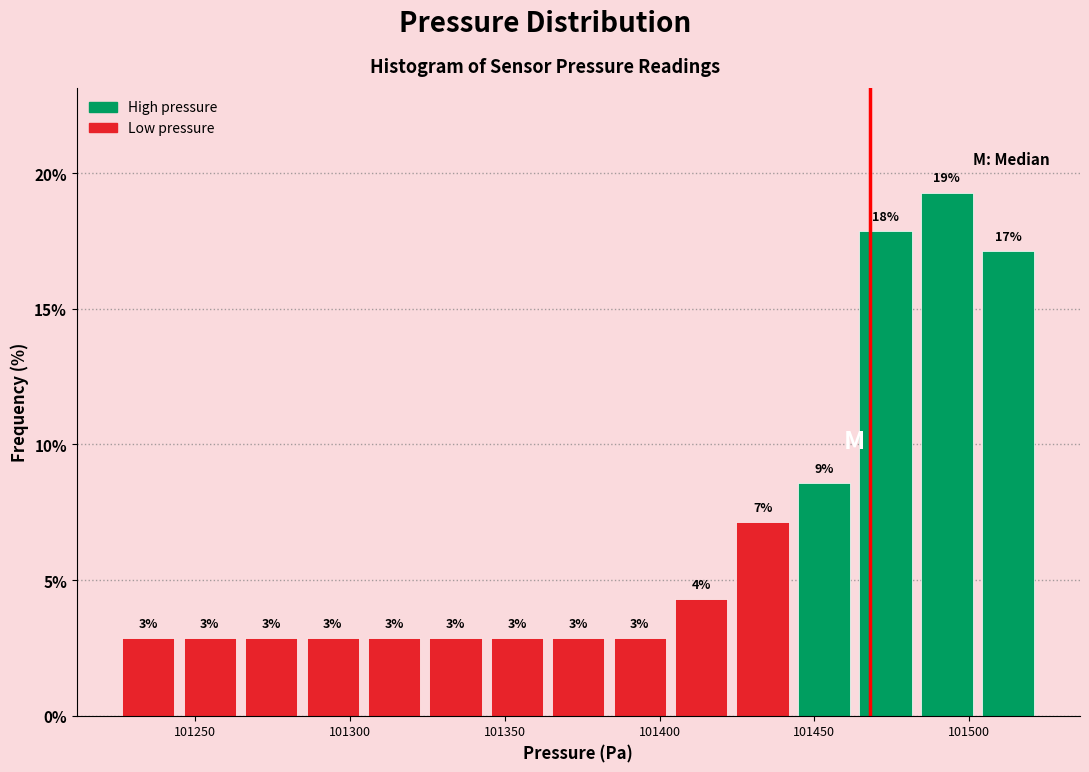

Around what value on the x-axis is the tallest bar? Give the approximate position of its centre, as read against the axis.

101495